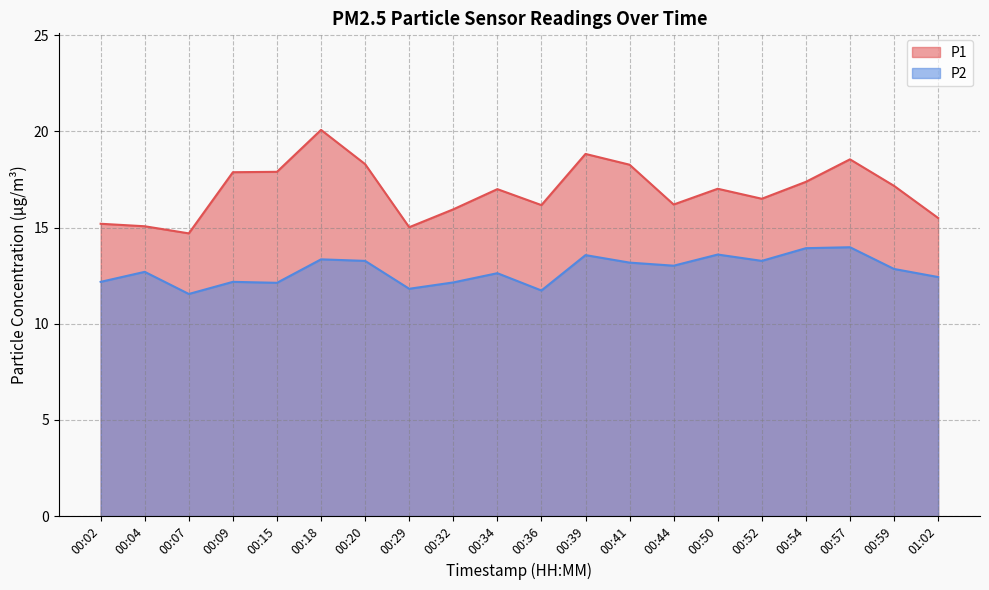

What is the label of the 15th point from the right?

00:18